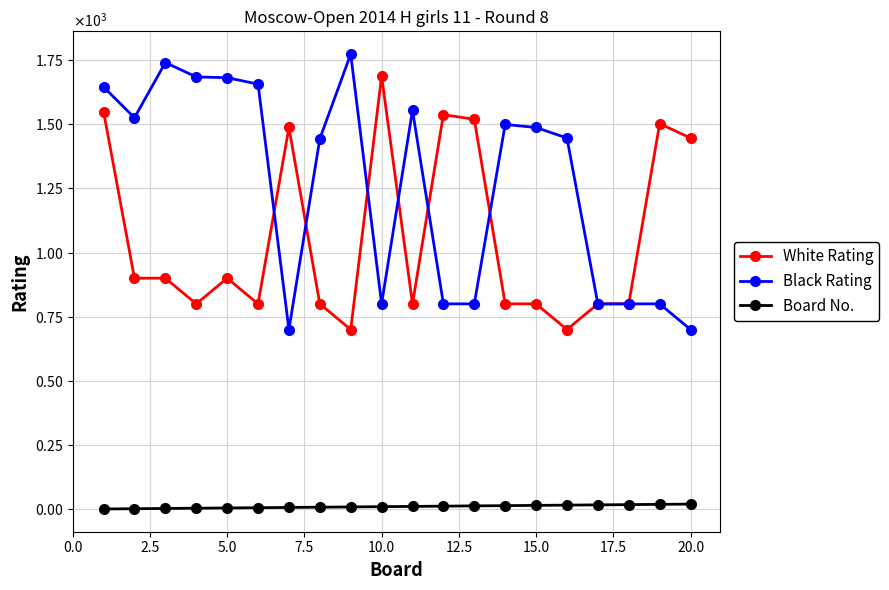

What are all the series names shown in the legend?

White Rating, Black Rating, Board No.